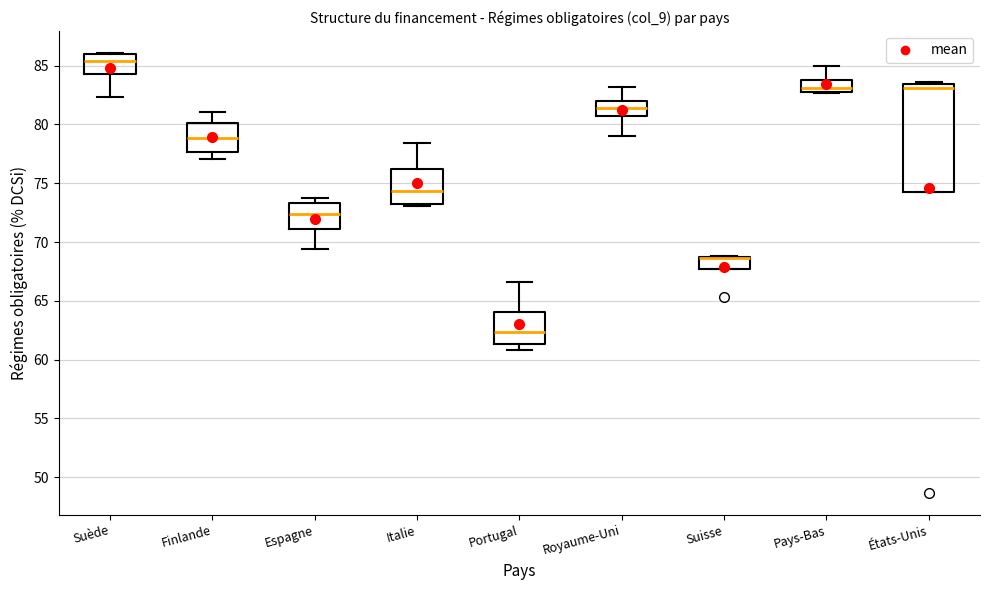

Where is the upper edge of the box for Italie on the y-axis? The values are not printed on the chart, so give them approximately, as read against the axis.

76.0